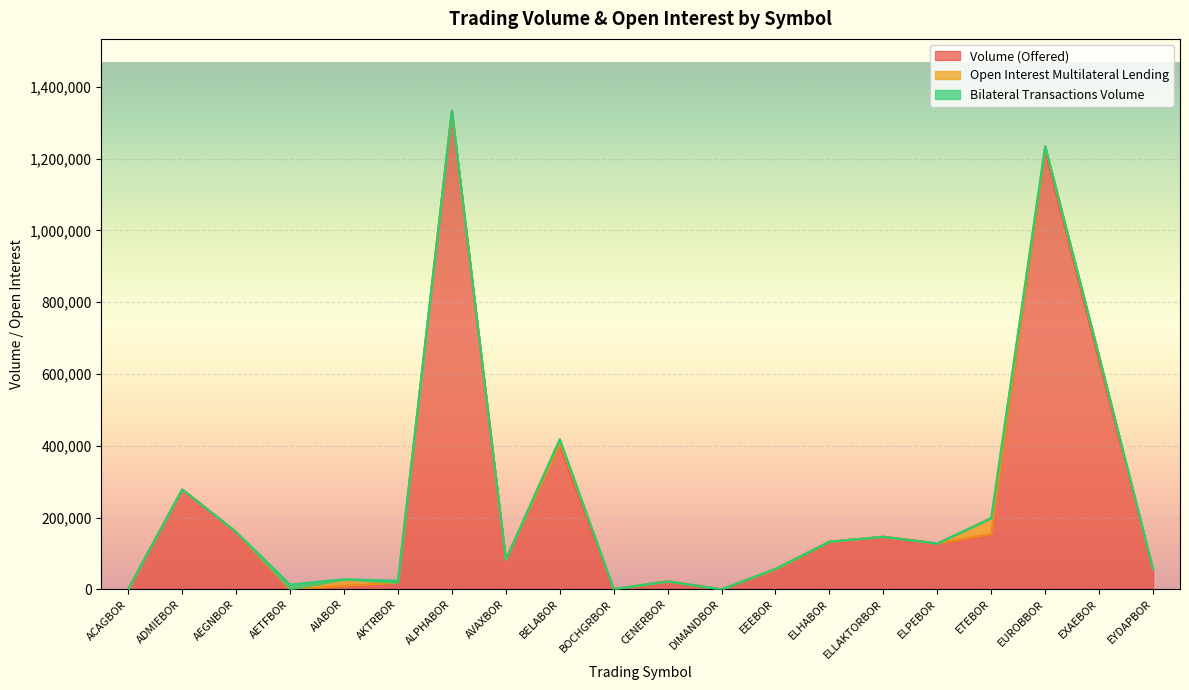

True or false: Volume (Offered) has a value of 31345 at AVAXBOR.

False